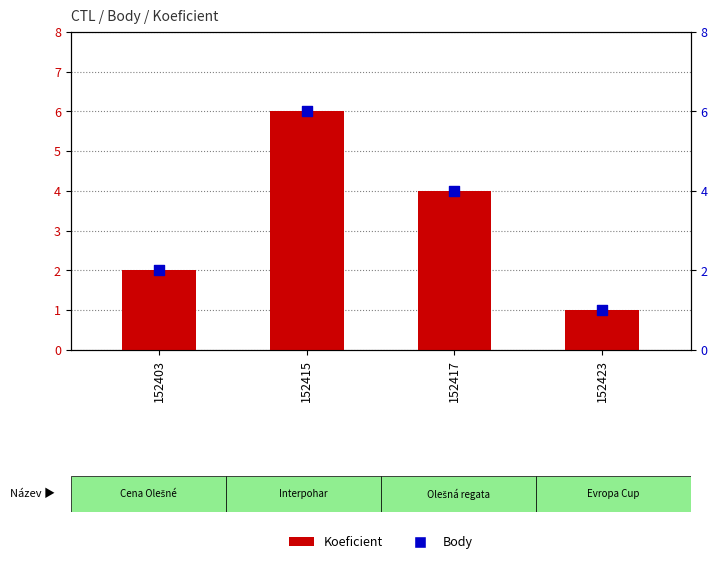

Is the value of Koeficient at 152403 greater than the value of Body at 152403?

No